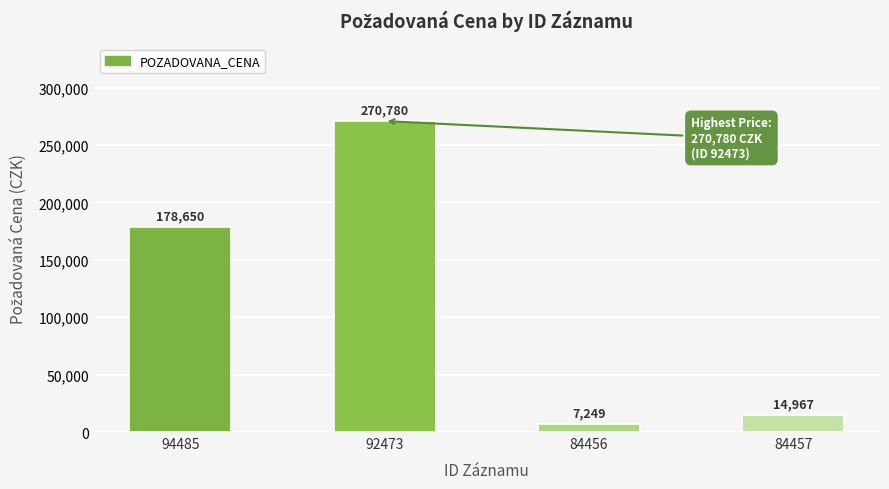

How many series are shown in this chart?

1